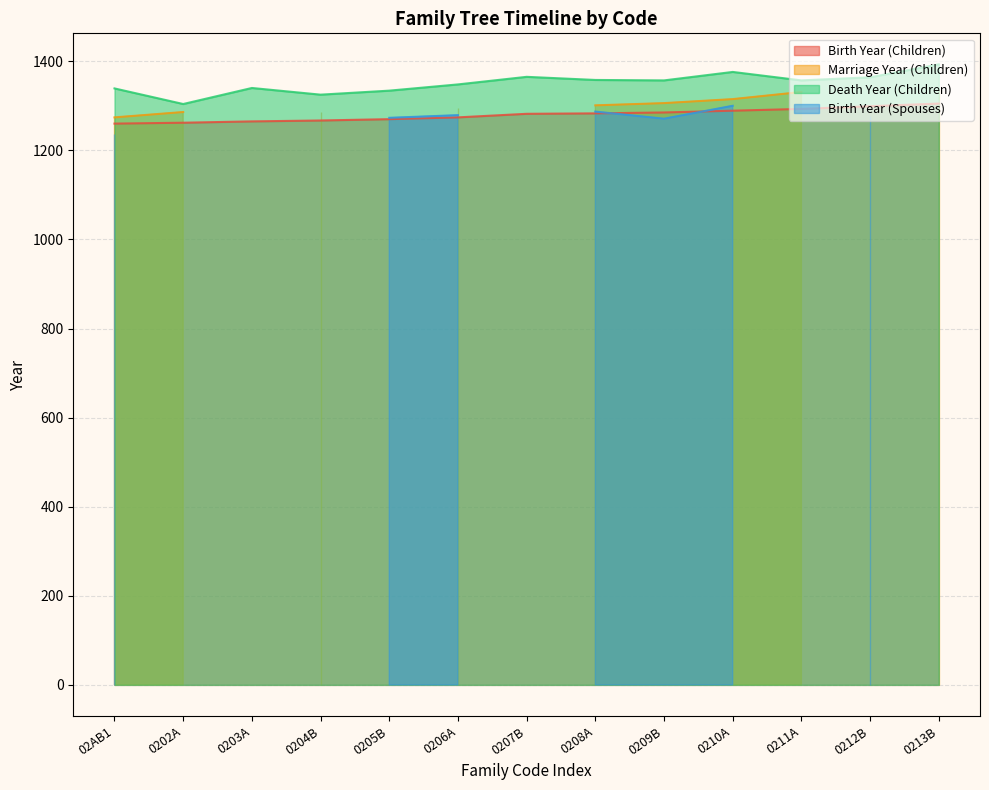

Is it true that Birth Year (Children) equals 1676 at 0209B?

False